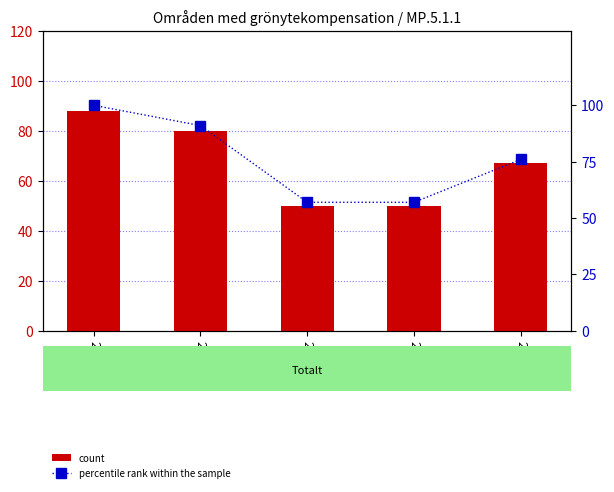

What is the minimum value shown in the chart?

50